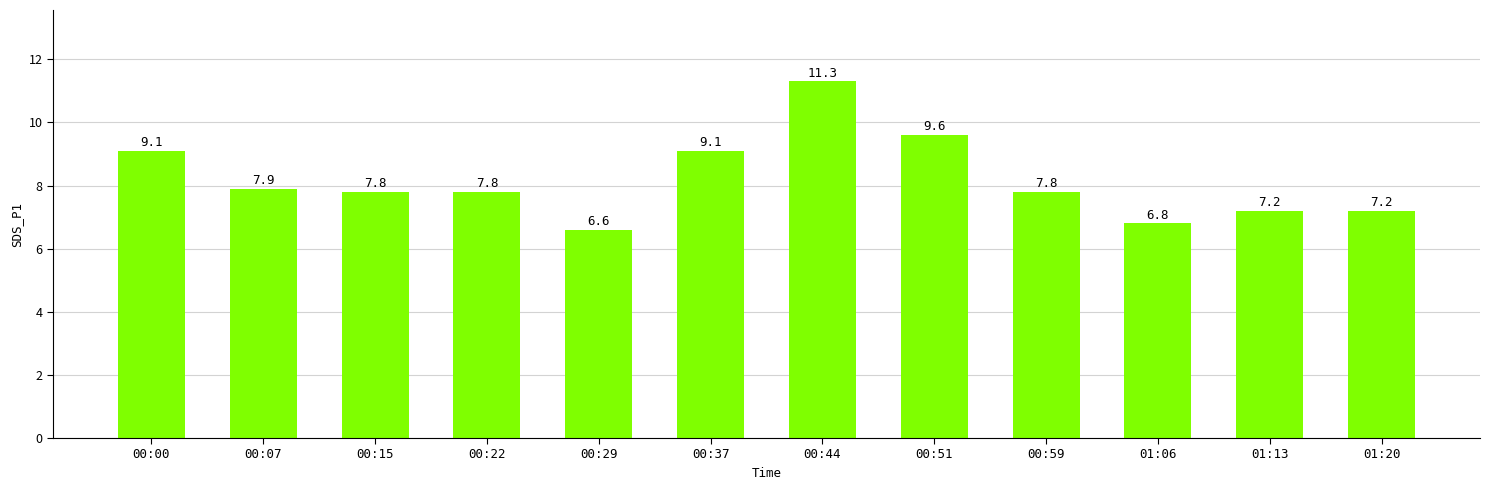

What is the label of the 5th bar from the left?

00:29